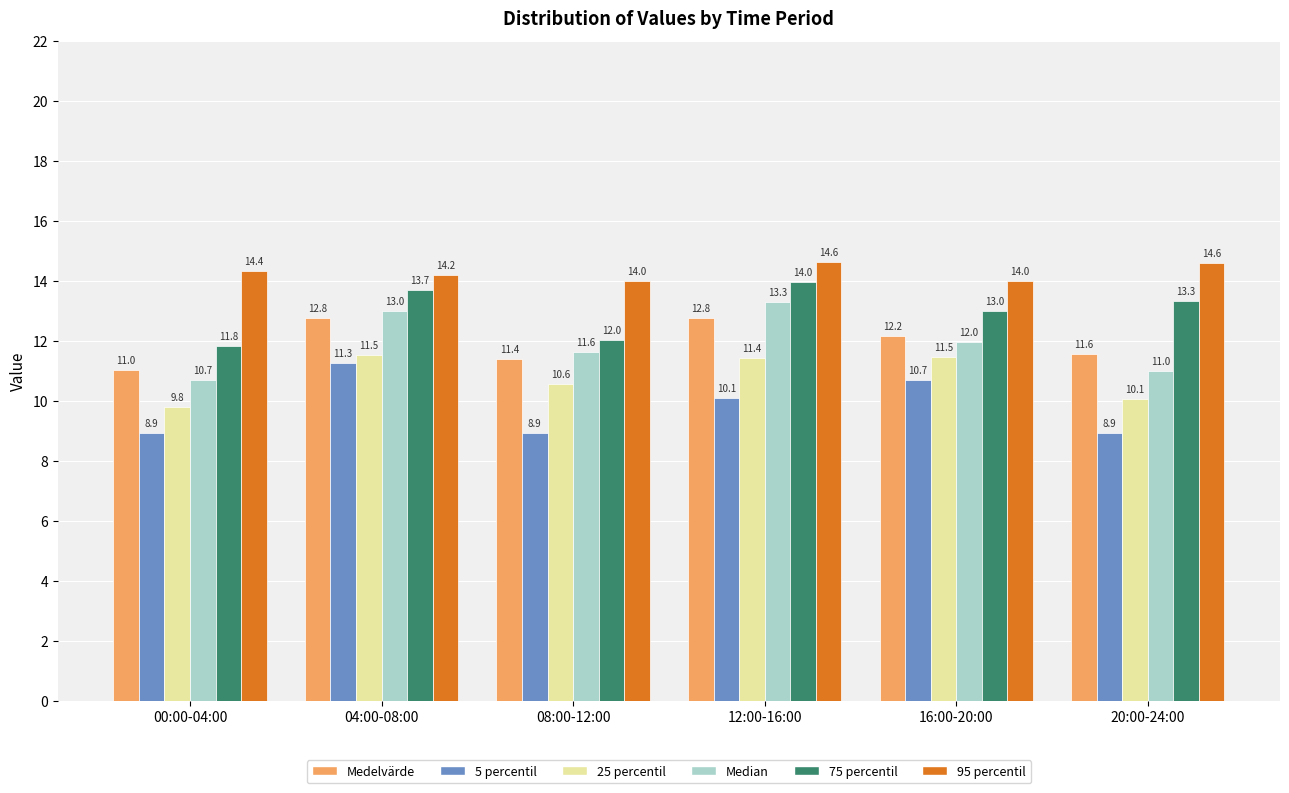

Reading left to right, what are all the values shown in this chart?

Medelvärde: 11.0	12.8	11.4	12.8	12.2	11.6
5 percentil: 8.9	11.3	8.9	10.1	10.7	8.9
25 percentil: 9.8	11.5	10.6	11.4	11.5	10.1
Median: 10.7	13.0	11.6	13.3	12.0	11.0
75 percentil: 11.8	13.7	12.0	14.0	13.0	13.3
95 percentil: 14.4	14.2	14.0	14.6	14.0	14.6